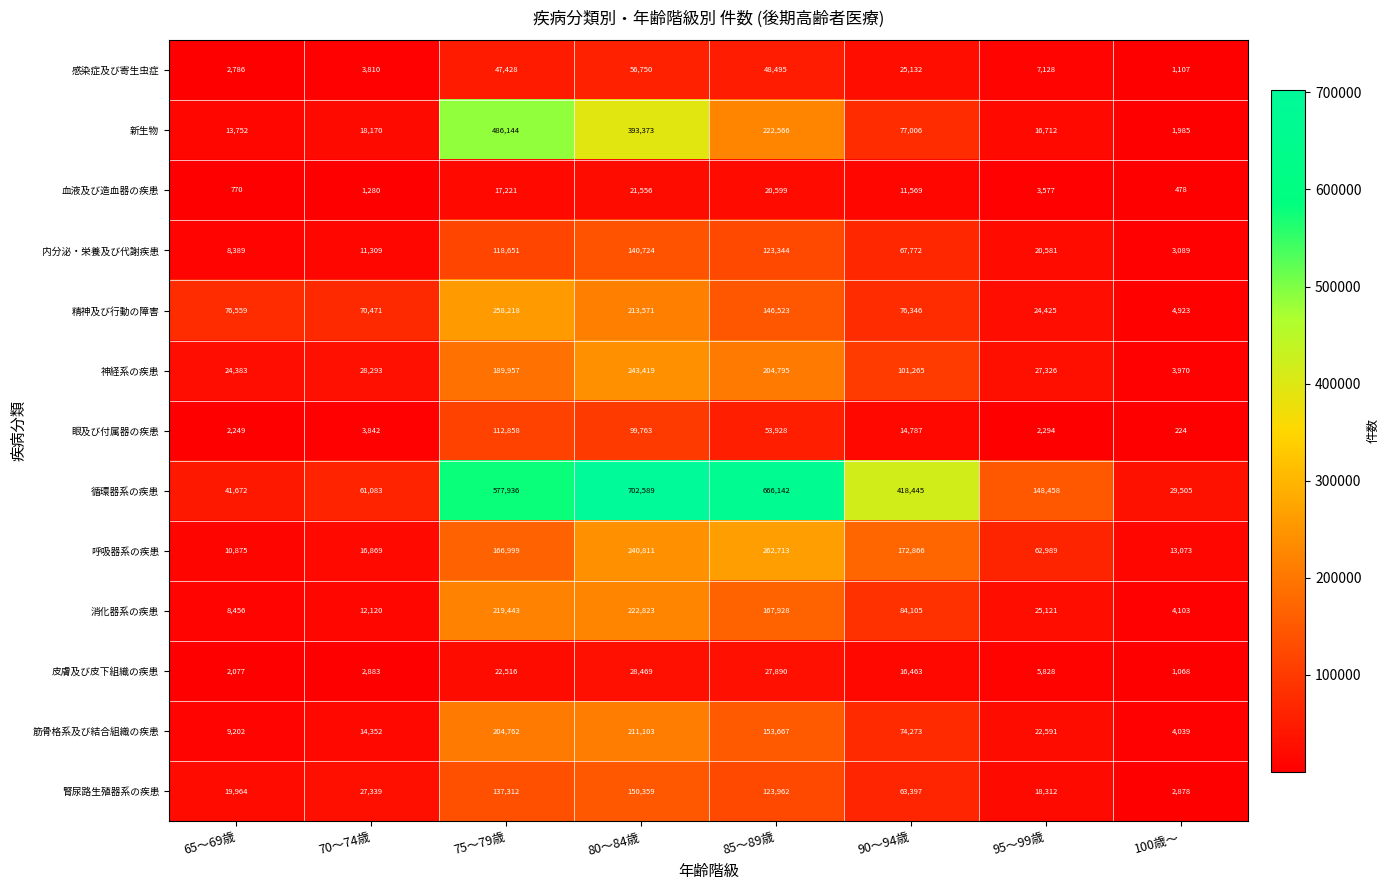

Which series has the widest spread of values?

循環器系の疾患